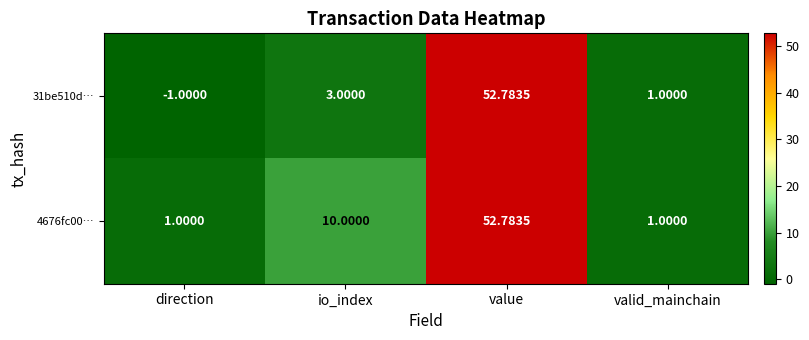

What is the greatest value displayed?

52.8